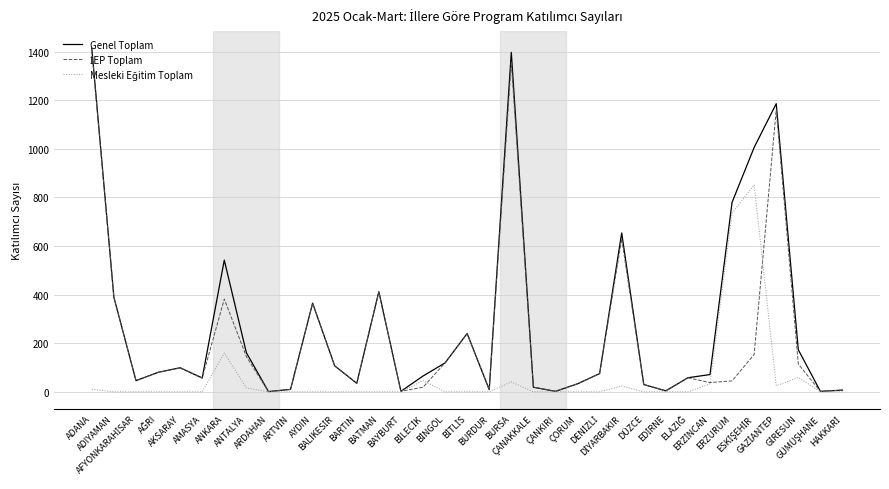

What is the greatest value displayed?

1414